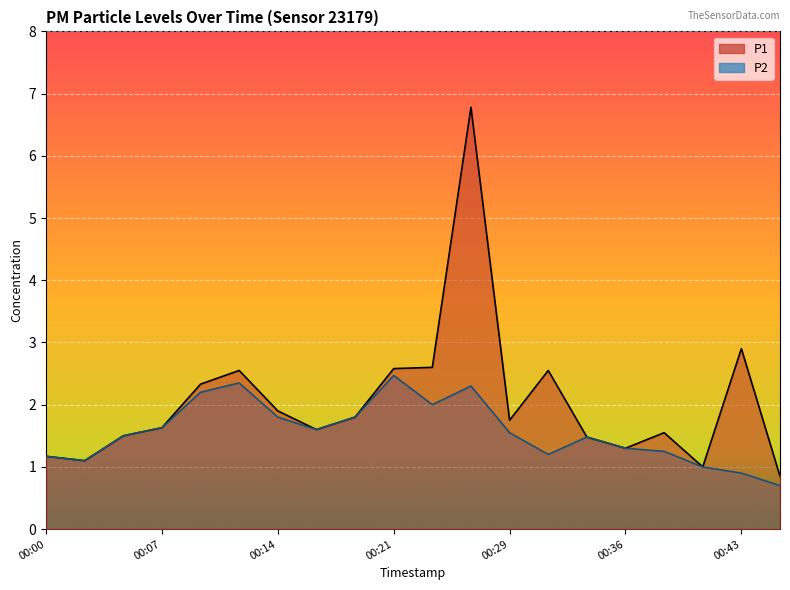

Reading left to right, extract all data points from this chart.

P1: 1.2	1.1	1.5	1.6	2.3	2.5	1.9	1.6	1.8	2.6	2.6	6.8	1.8	2.5	1.5	1.3	1.6	1.0	2.9	0.8
P2: 1.2	1.1	1.5	1.6	2.2	2.4	1.8	1.6	1.8	2.5	2.0	2.3	1.6	1.2	1.5	1.3	1.2	1.0	0.9	0.7